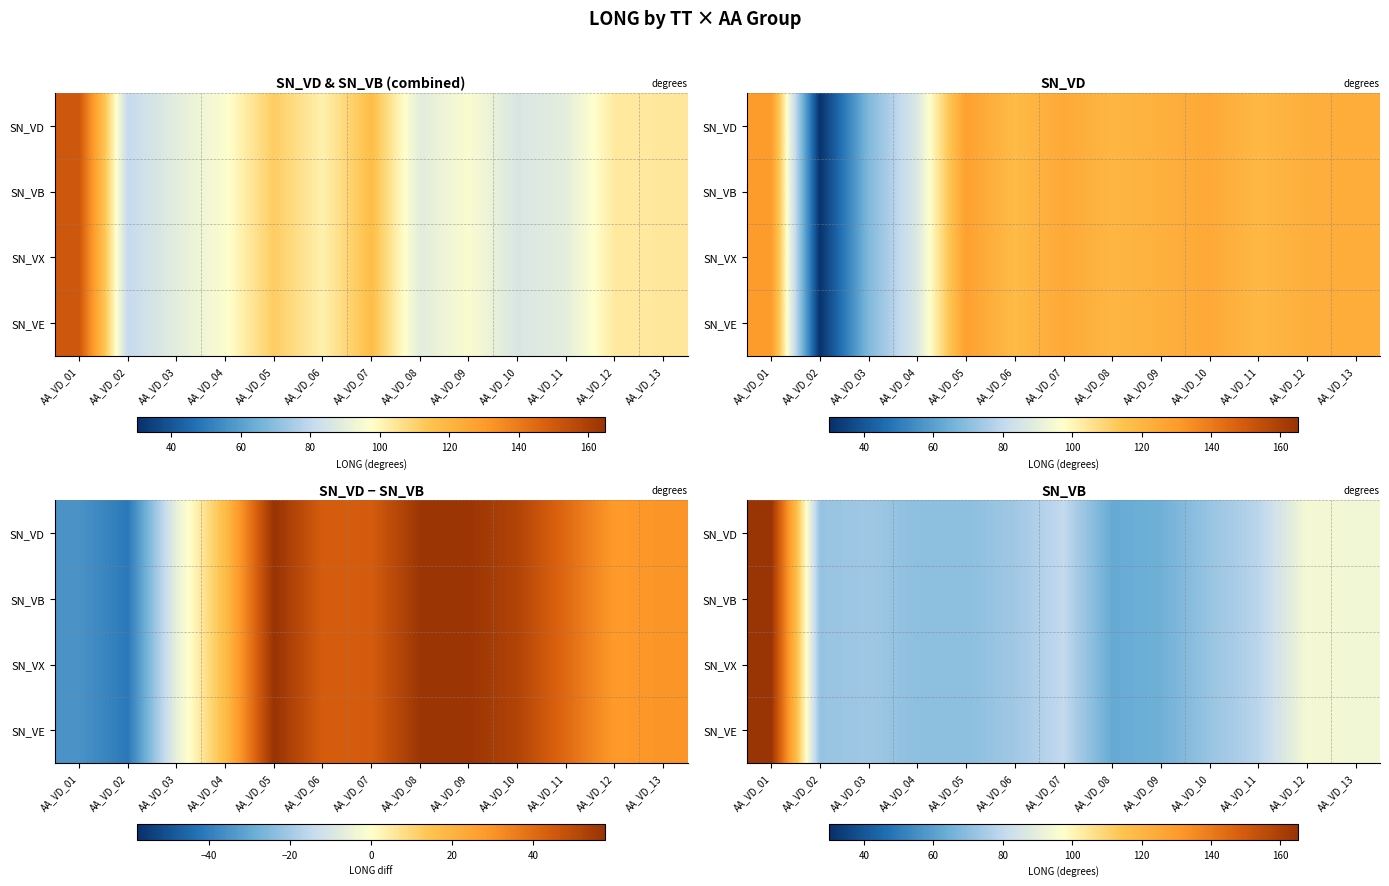

The SN_VX series shows 85.1 at AA_VD_09. True or false?

False